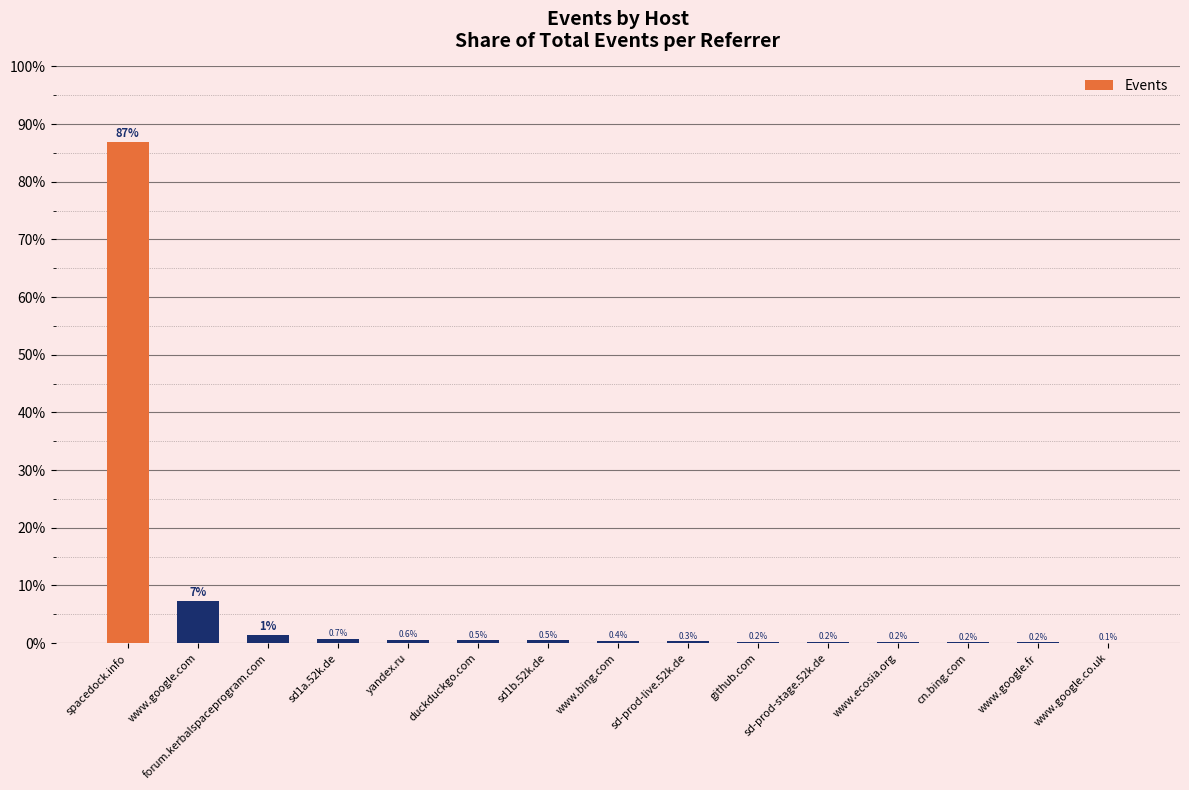

What is the greatest value displayed?

87.0